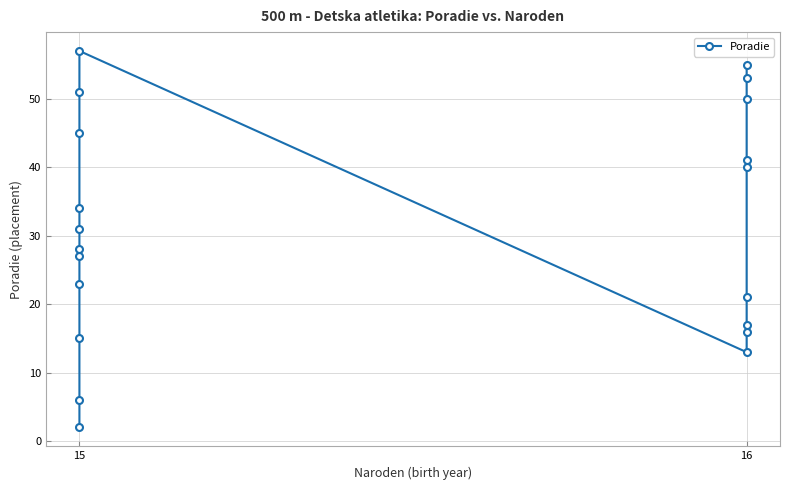

Reading left to right, extract all data points from this chart.

2	6	15	23	27	28	31	34	45	51	57	13	16	17	21	40	41	50	53	55